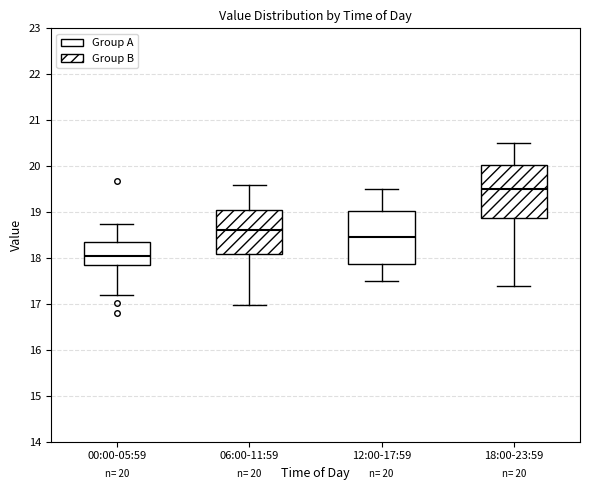

Which box's median line is the highest?

18:00-23:59